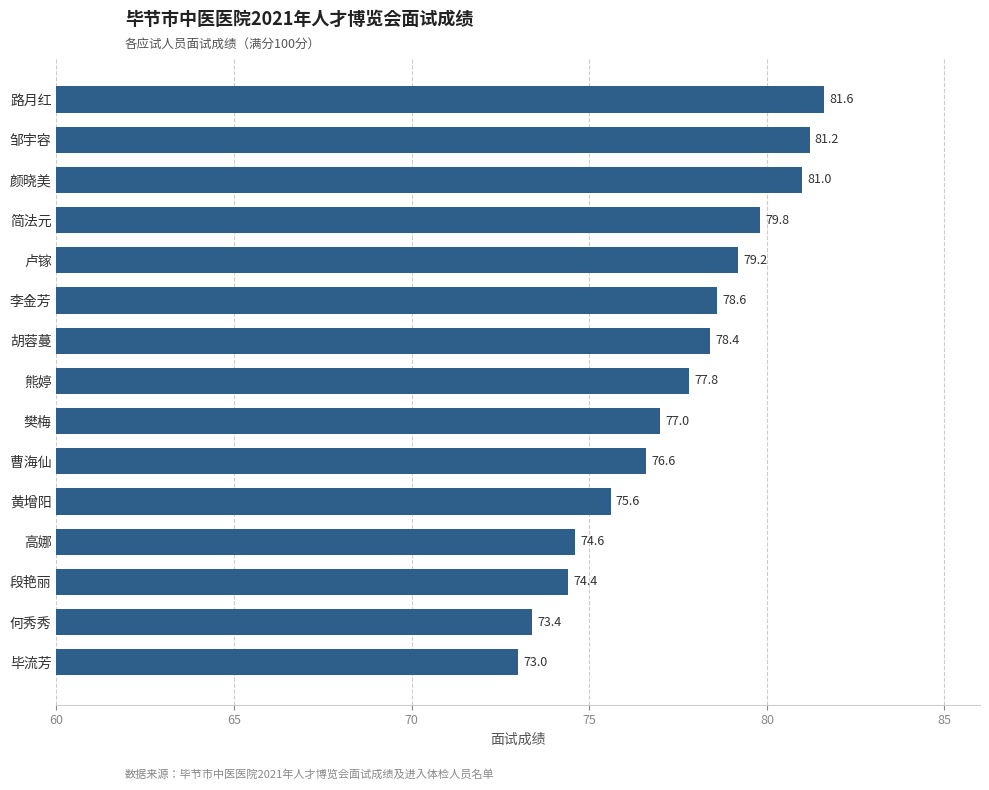

Rank the categories by value from highest to lowest.

路月红, 邹宇容, 颜晓美, 简法元, 卢镓, 李金芳, 胡蓉蔓, 熊婷, 樊梅, 曹海仙, 黄增阳, 高娜, 段艳丽, 何秀秀, 毕流芳